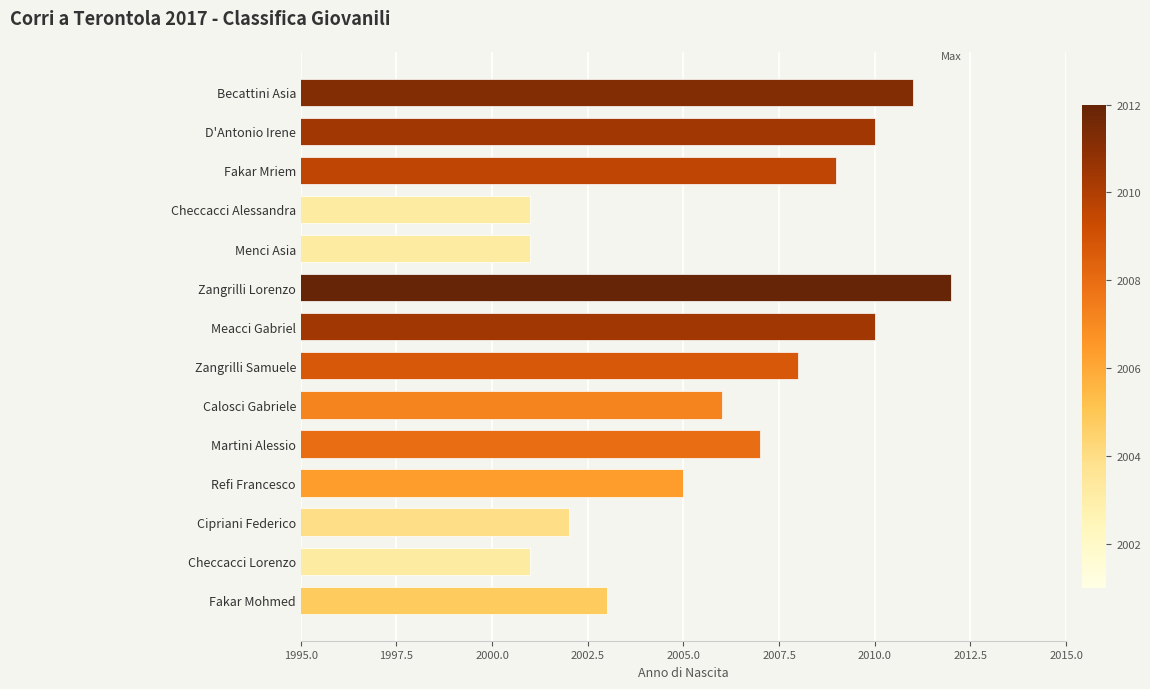

Which has a higher value, Checcacci Alessandra or Becattini Asia?

Becattini Asia